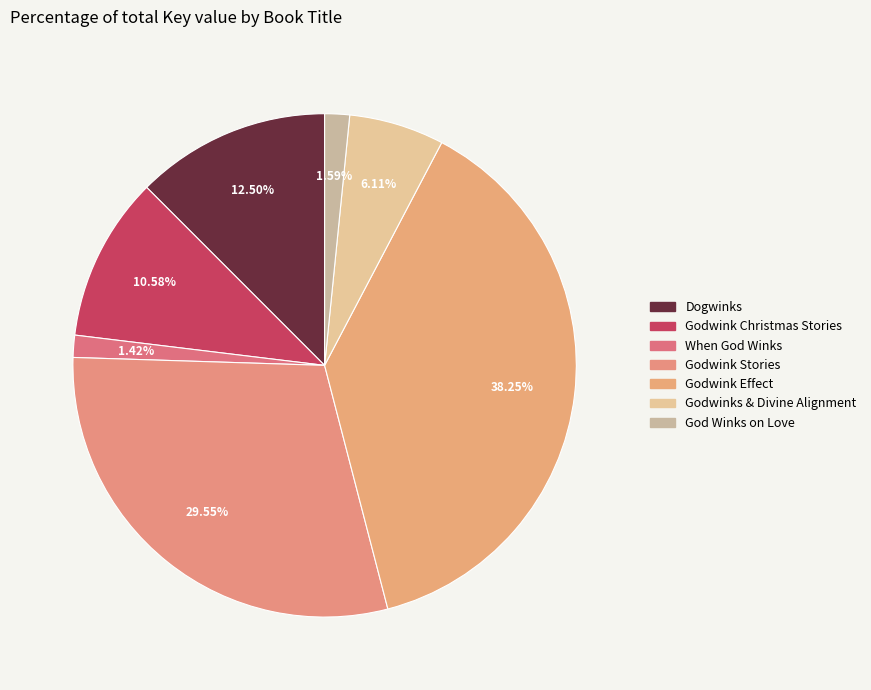

Does any single category account for the majority?

No